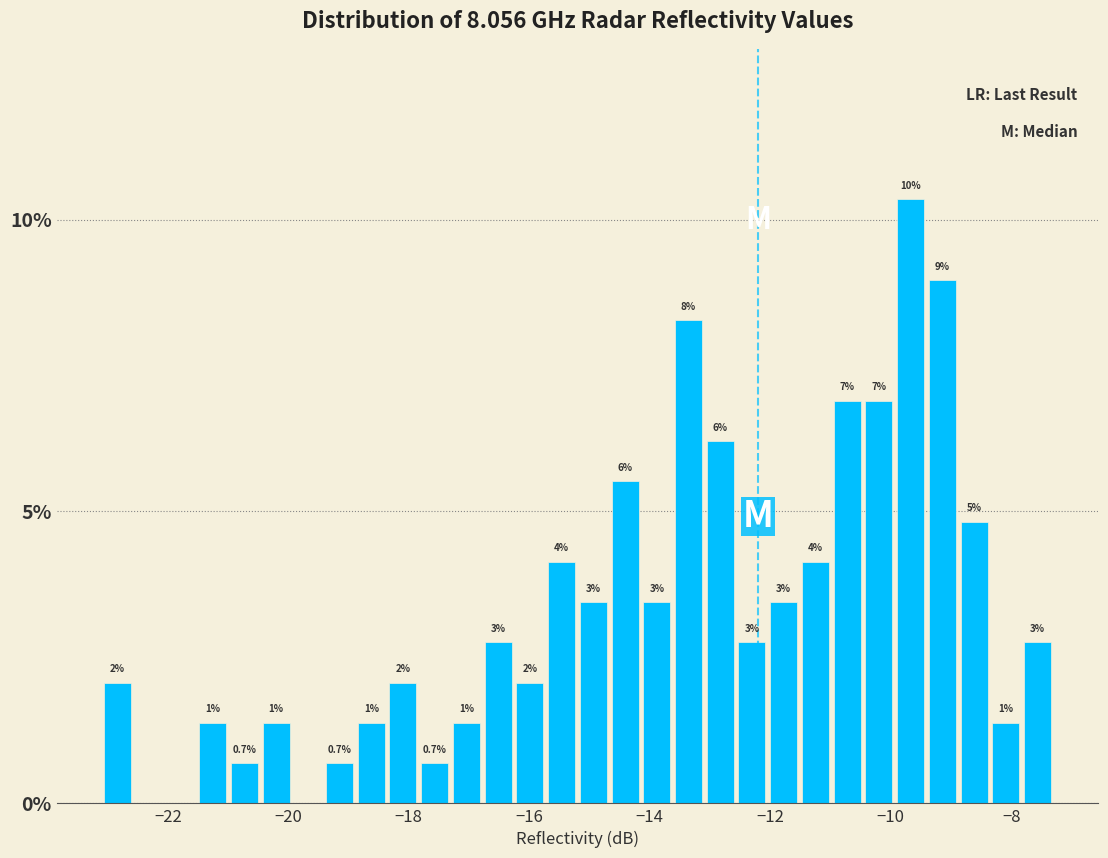

Around what value on the x-axis is the tallest bar? Give the approximate position of its centre, as read against the axis.

-9.6